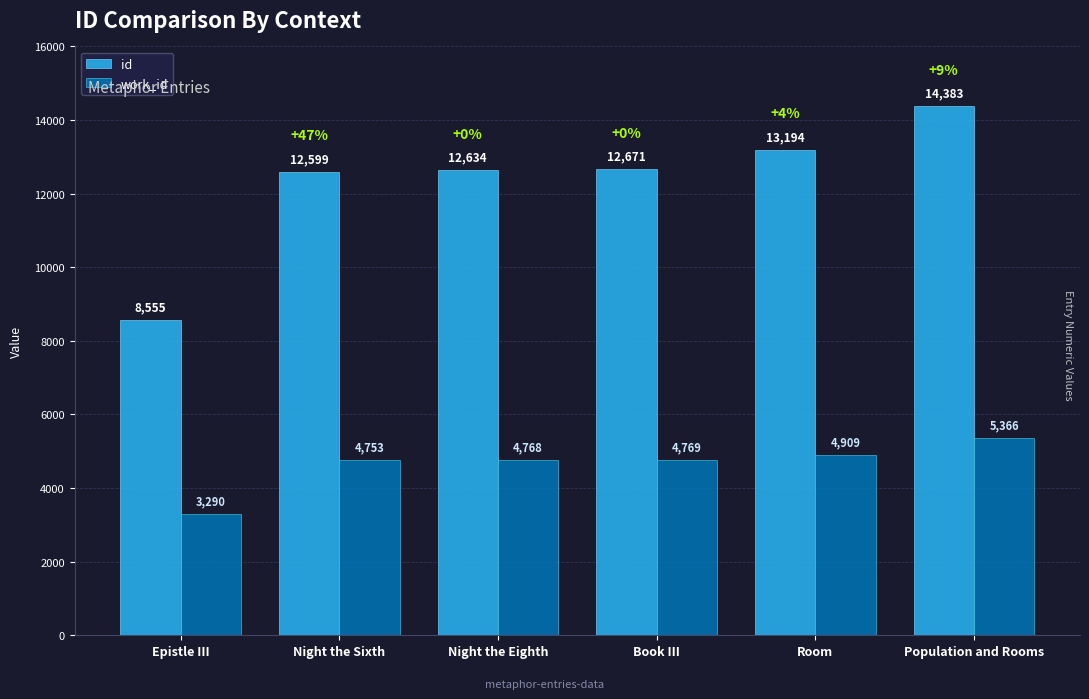

Is it true that id equals 8555 at Epistle III?

True